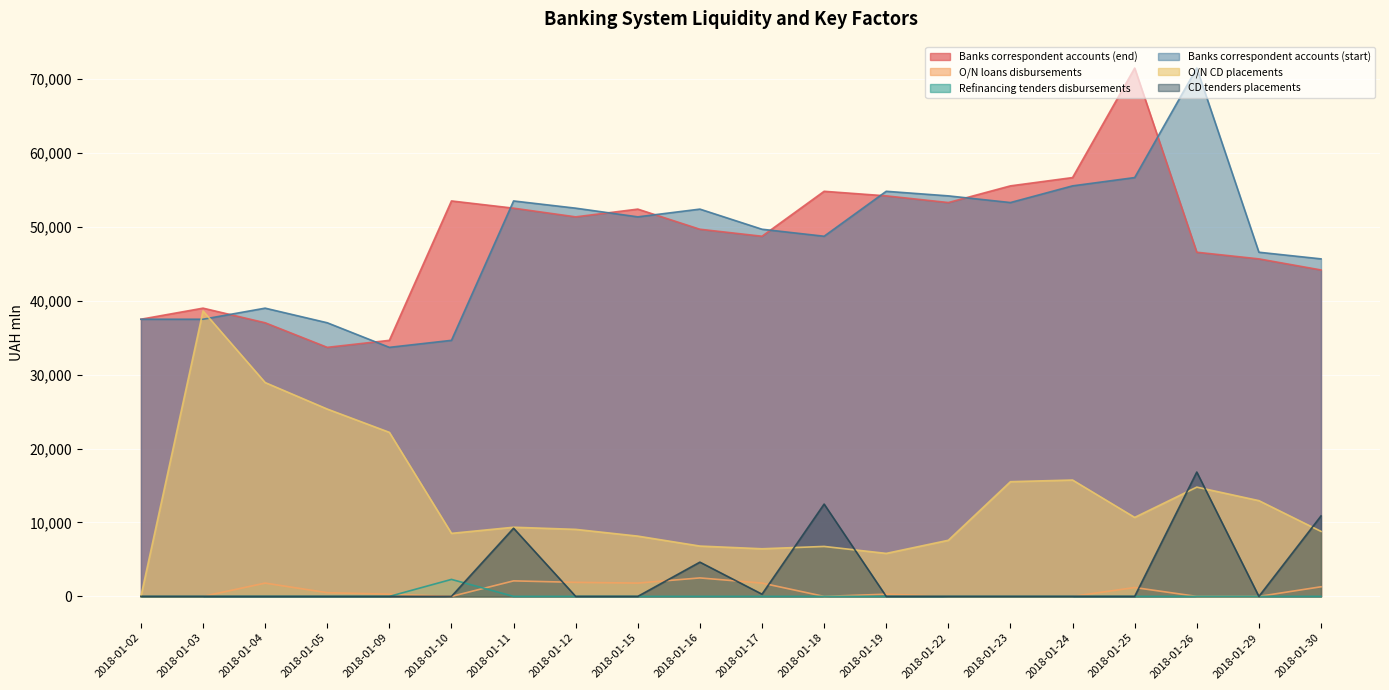

Which category has the highest value across all series?

2018-01-25